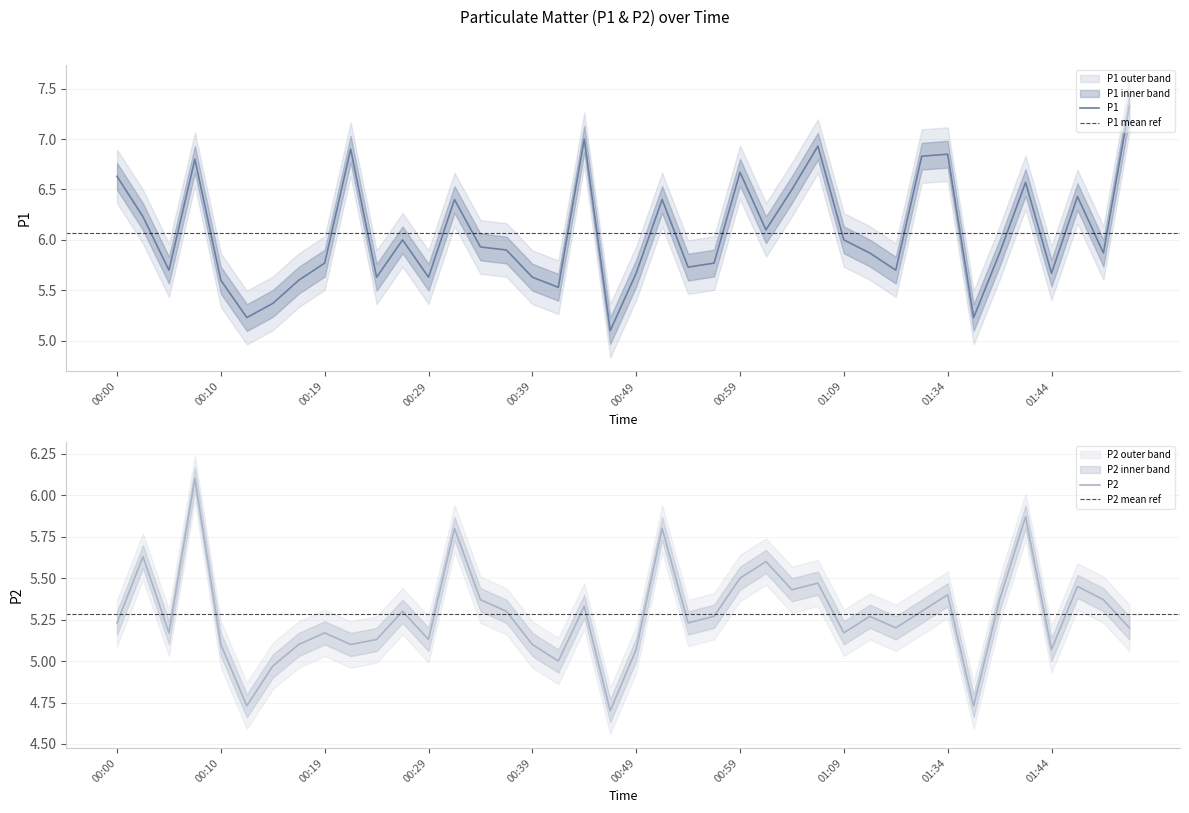

What is the label of the 38th point from the left?

01:47